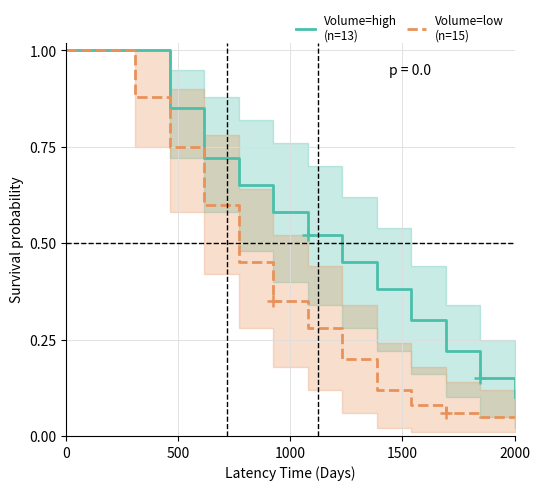

At how many categories does at least one series exceed 0?

13